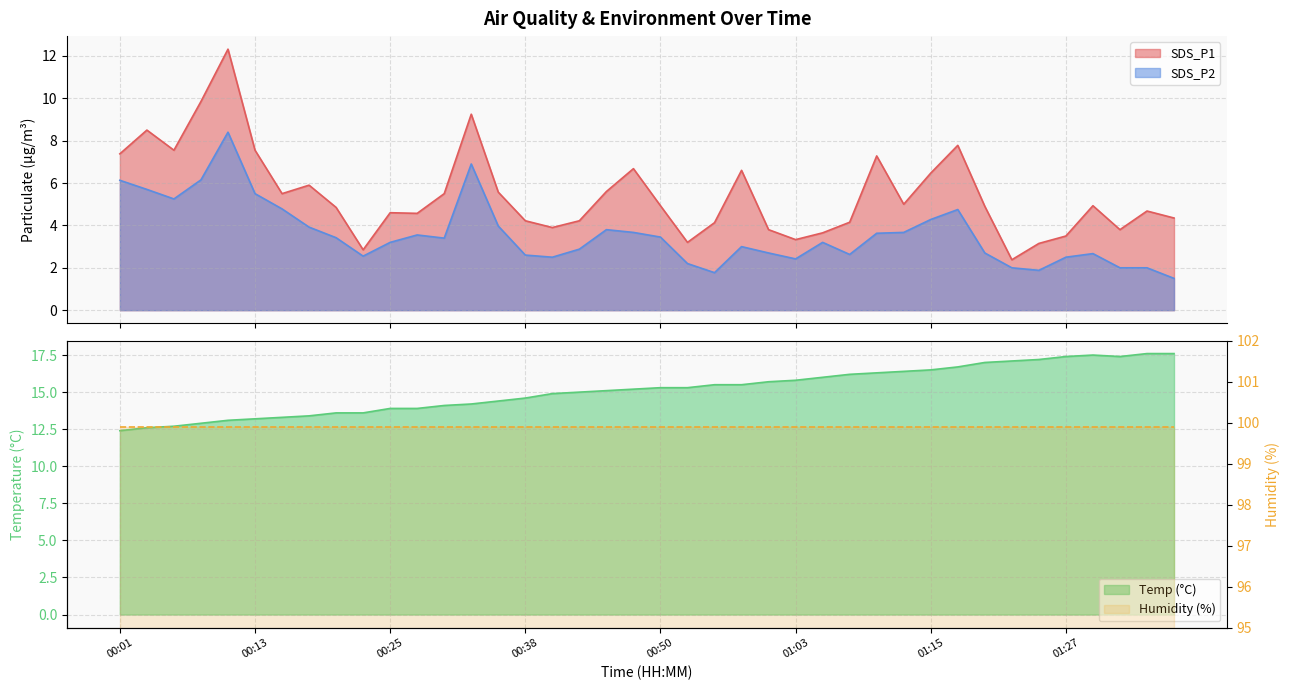

True or false: SDS_P2 and Temp intersect in this chart.

False